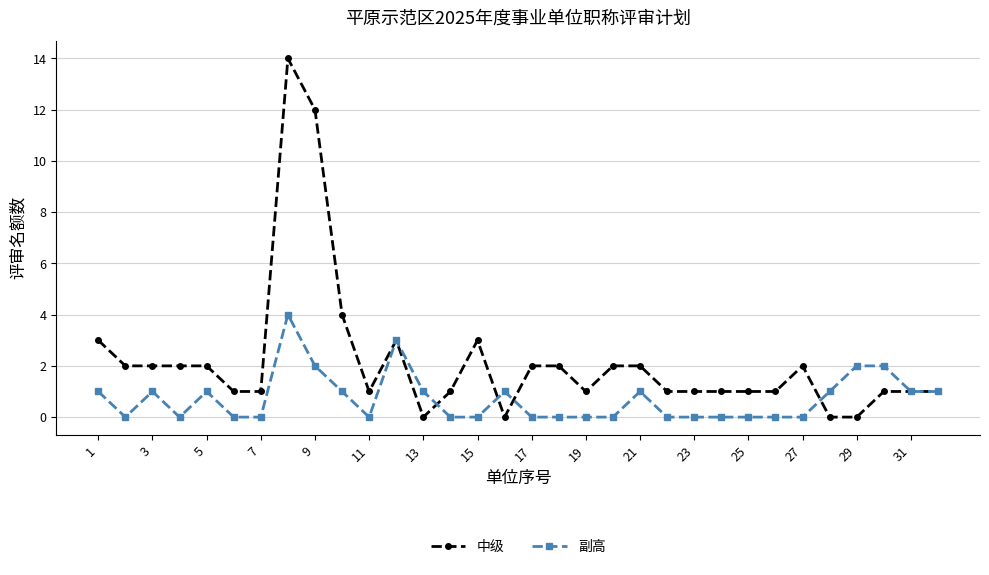

Does the chart display data point markers on the line(s)?

Yes